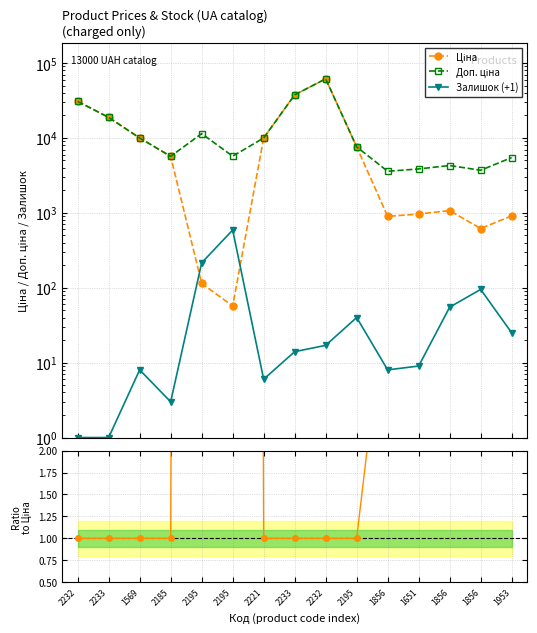

At which label is Ціна closest to 30745?

2232